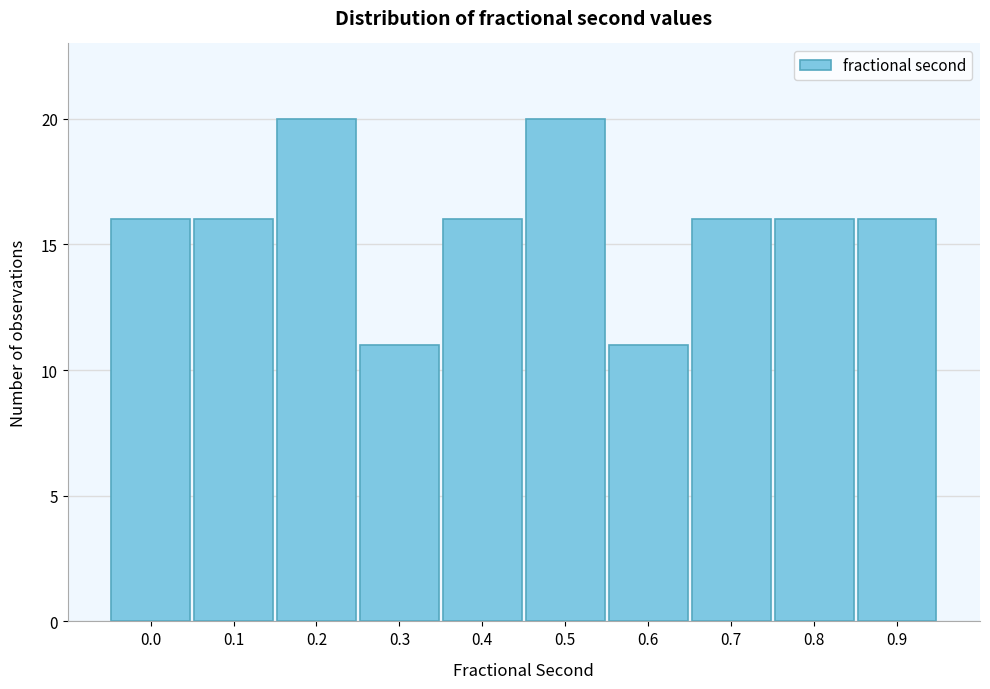

Reading left to right, extract all data points from this chart.

16	16	20	11	16	20	11	16	16	16